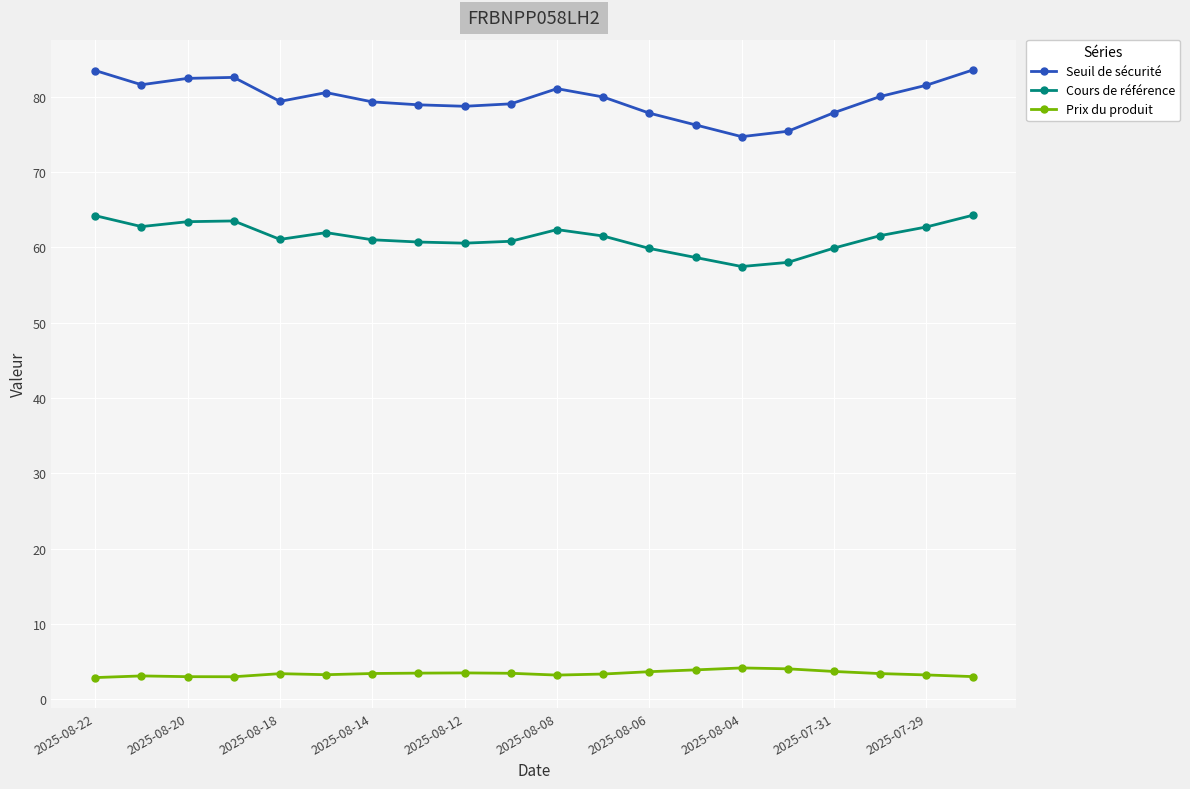

What is the minimum value shown in the chart?

2.9